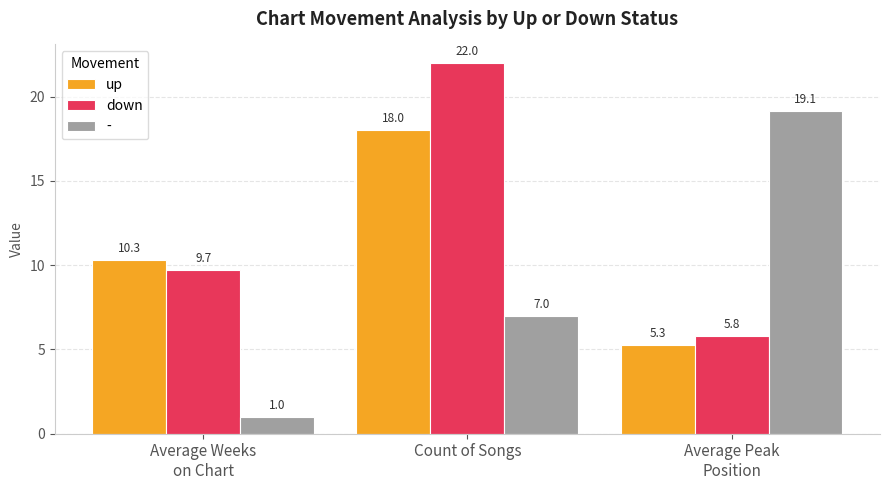

At which label does up reach its peak?

Count of Songs